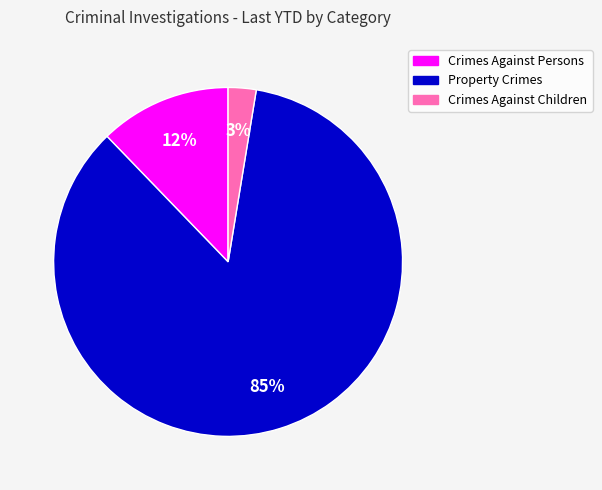

What is the ratio of the value at Crimes Against Children to the value at Crimes Against Persons?

0.2